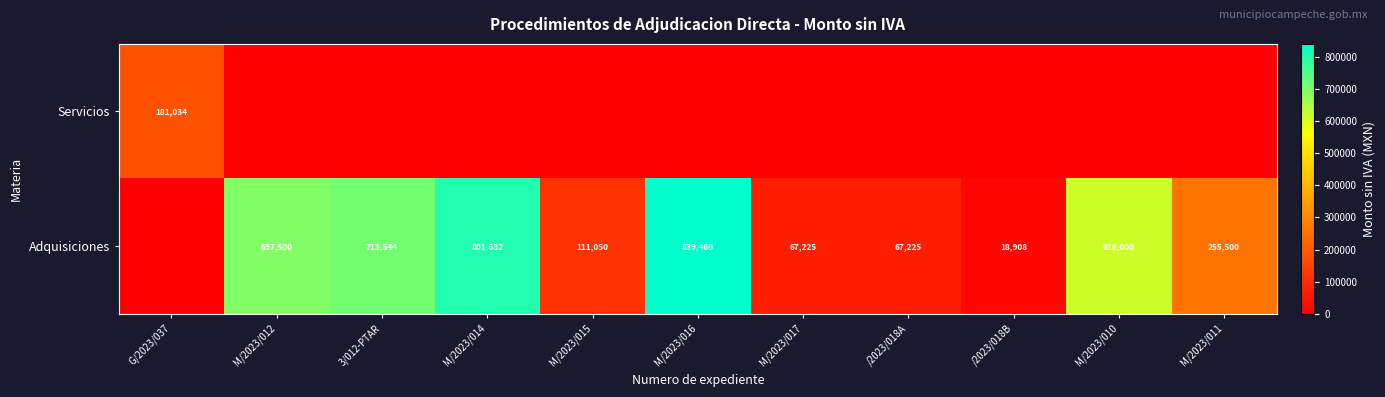

Is it true that Adquisiciones equals 713544 at 3/012-PTAR?

True